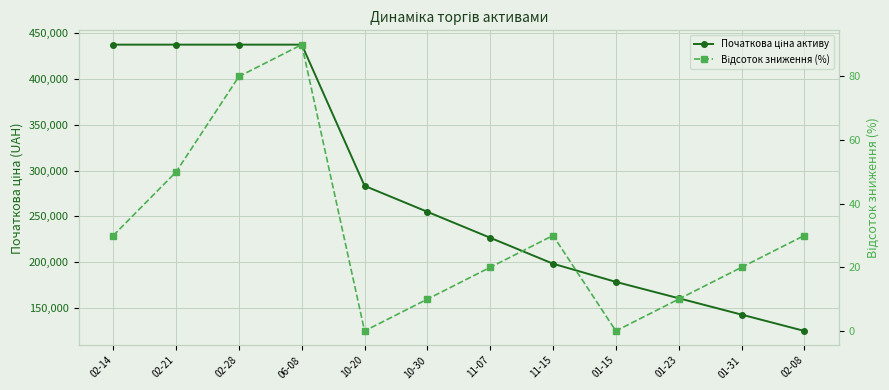

What is the sum of all Відсоток зниження (%) values?

370.0